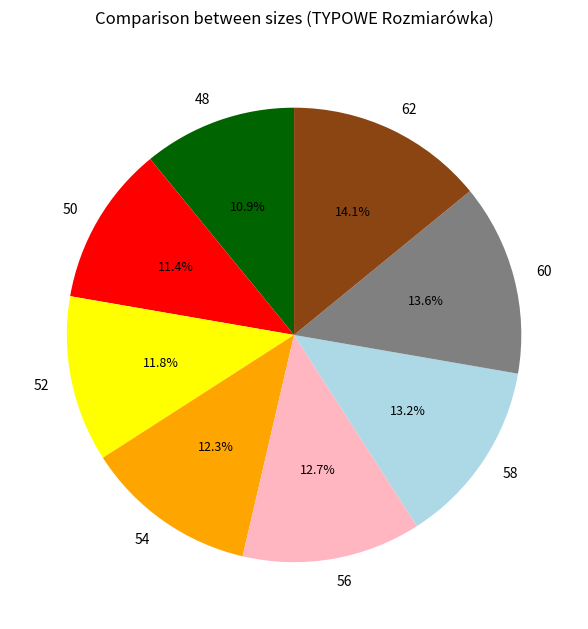

What percentage is the 58 slice, to the nearest percent?

13%